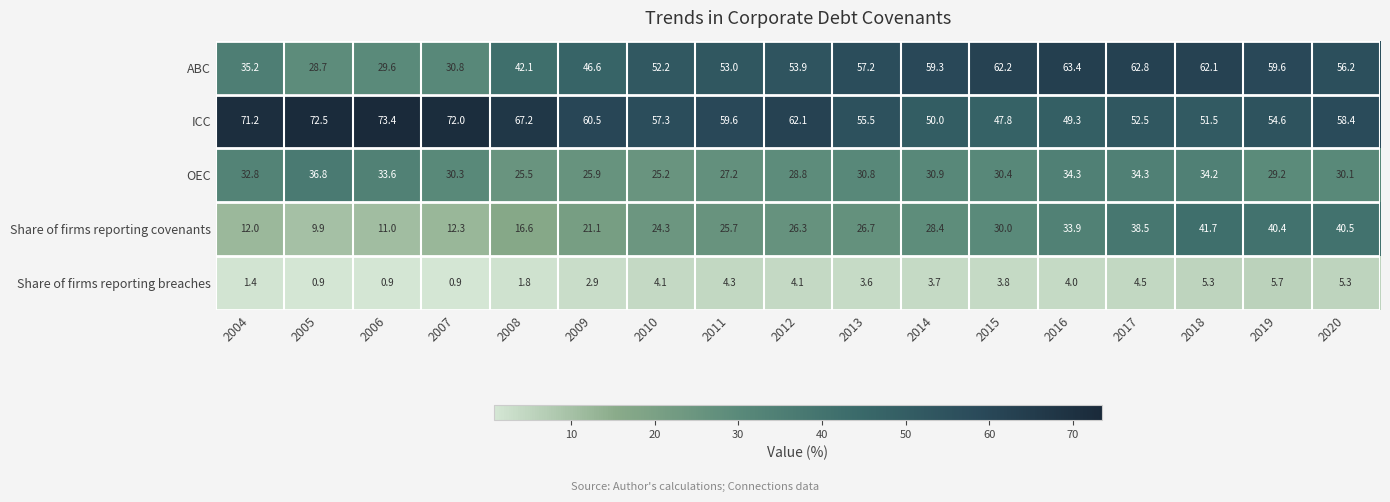

List the series in order of their peak value, highest first.

ICC, ABC, Share of firms reporting covenants, OEC, Share of firms reporting breaches